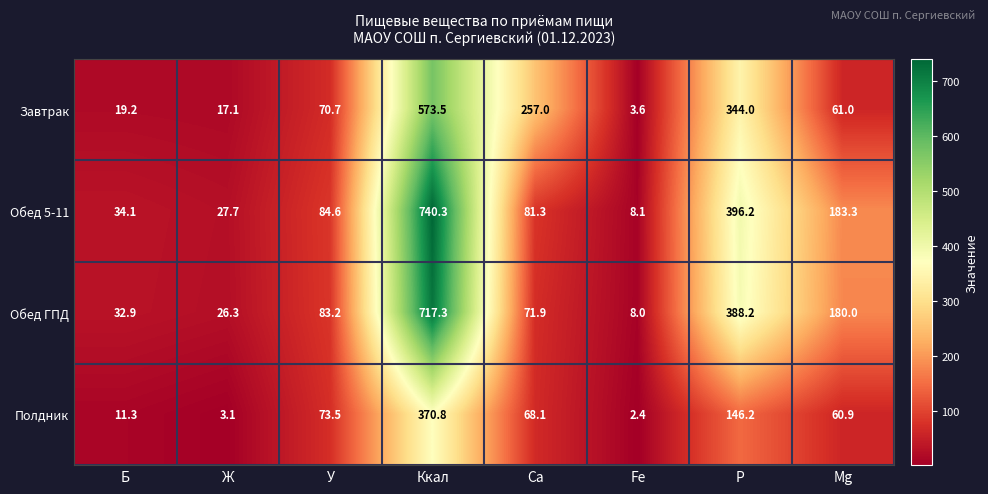

Which series has the largest total across all categories?

Обед 5-11